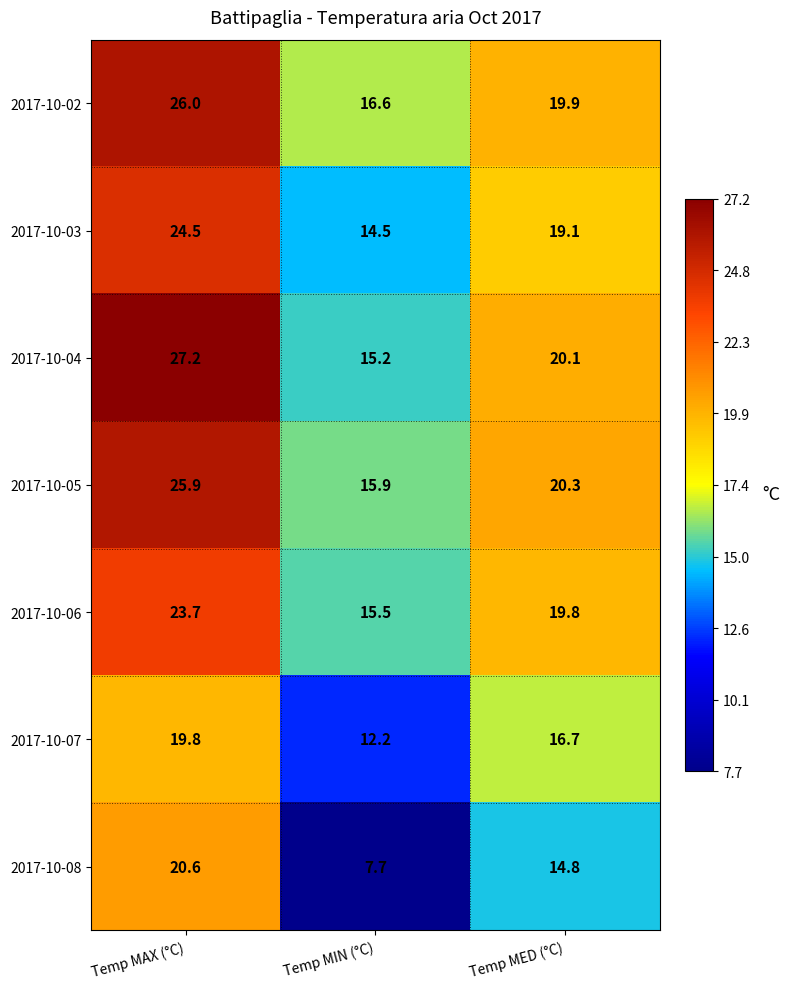

The 2017-10-03 series shows 14.5 at Temp MIN (°C). True or false?

True